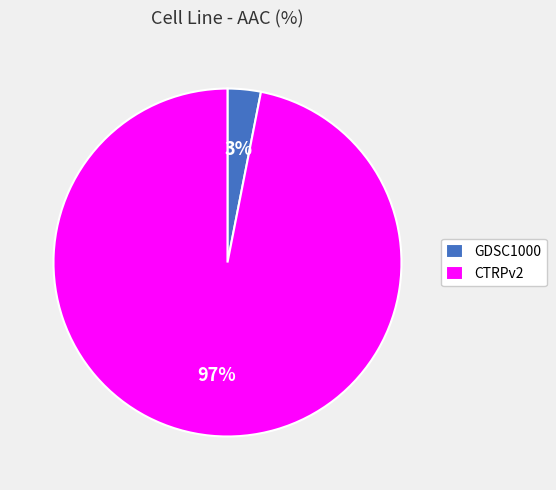

Which category accounts for the majority?

CTRPv2